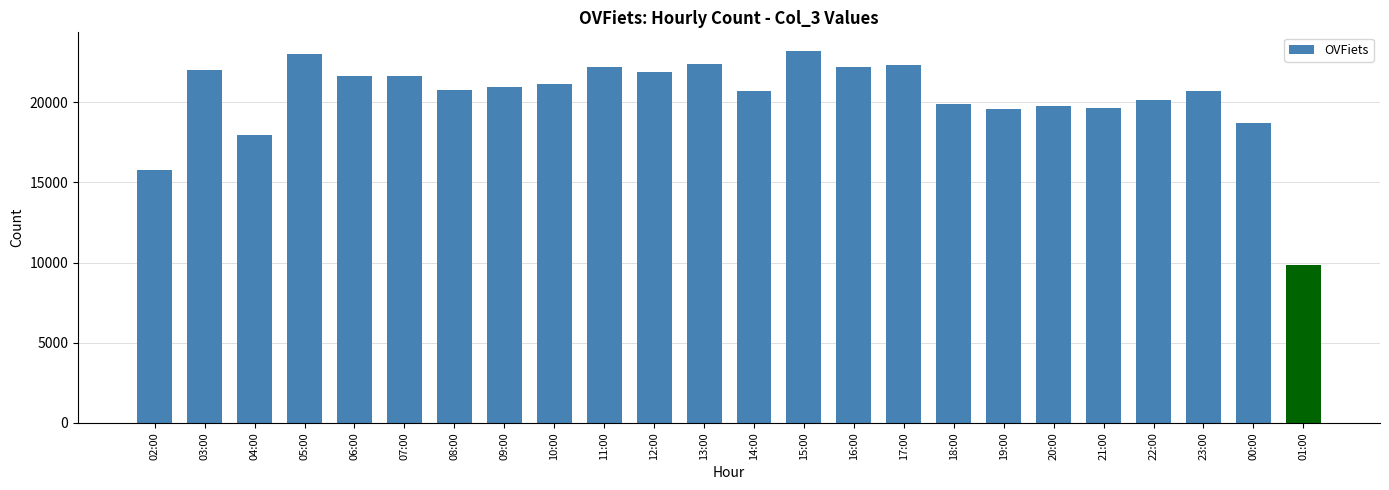

The chart shows a value of 22195 at 16:00. True or false?

True